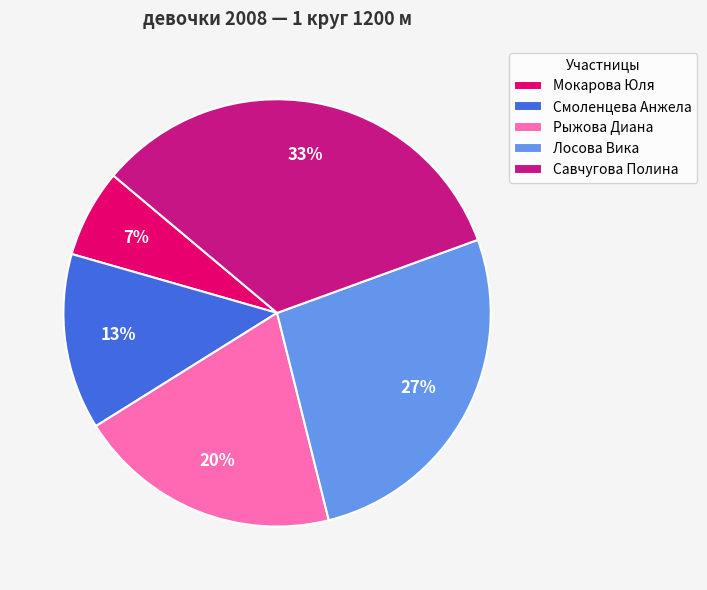

Is the sum of Мокарова Юля and Смоленцева Анжела greater than half?

No